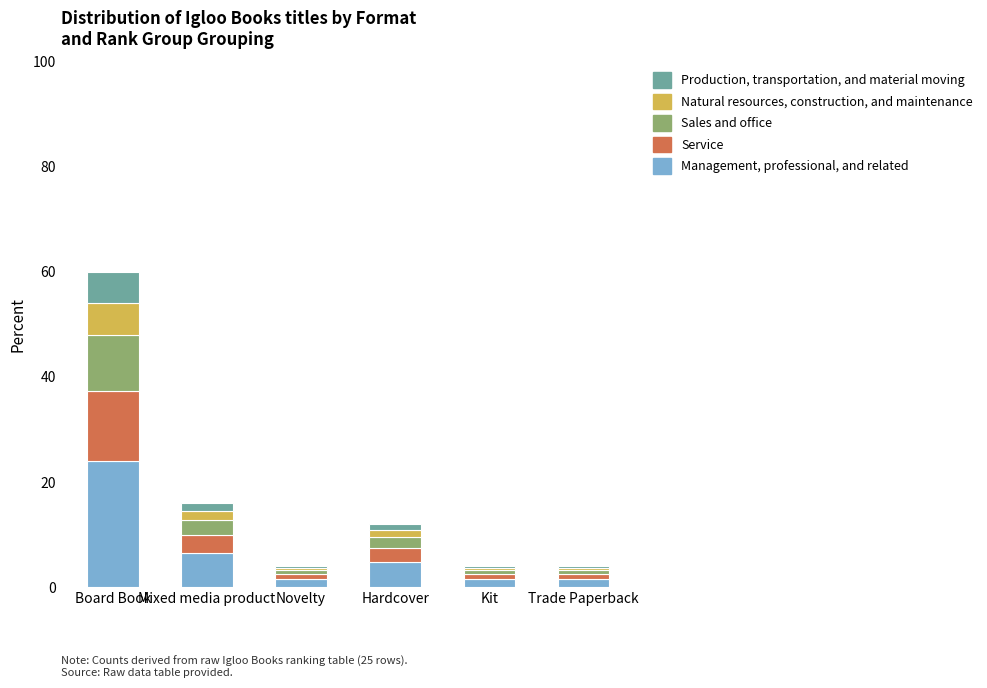

At which category is the sum across all series the highest?

Board Book